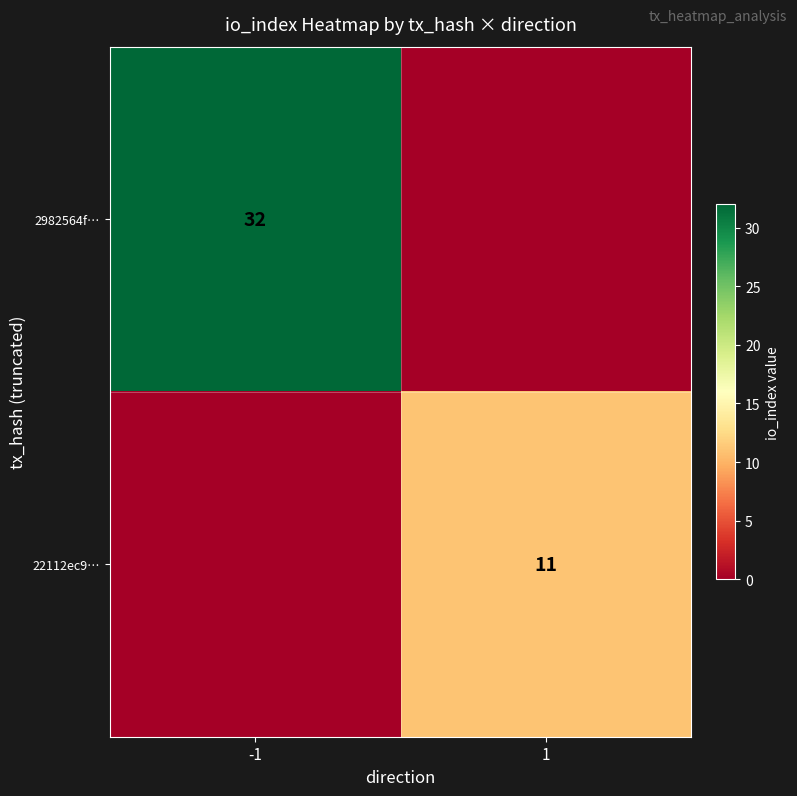

Is it true that 2982564f… equals 32 at -1?

True